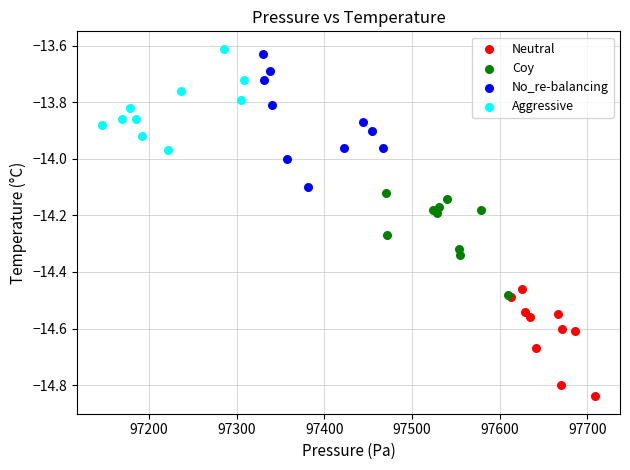

Which series has the widest spread of Y values?

No_re-balancing